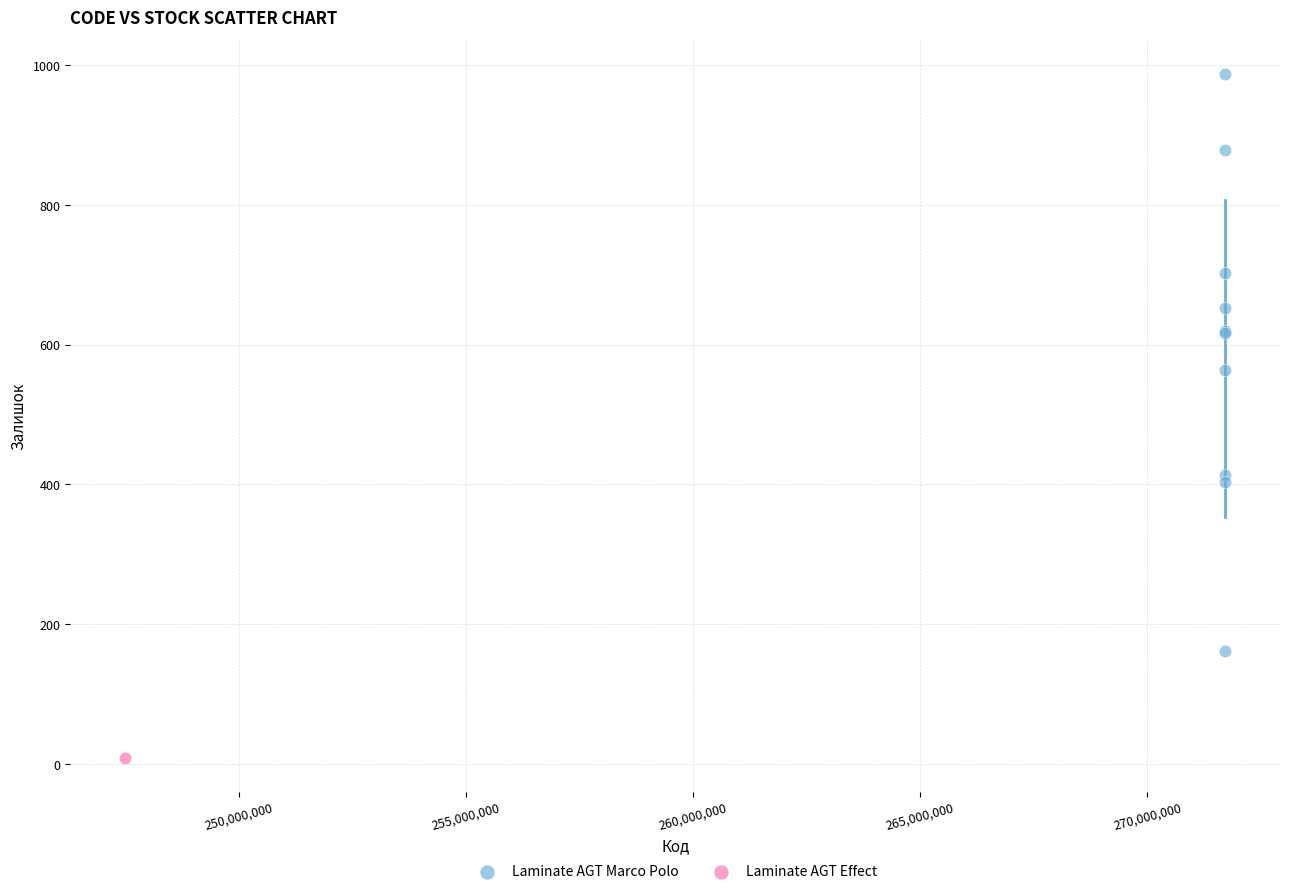

What are all the series names shown in the legend?

Laminate AGT Marco Polo, Laminate AGT Effect